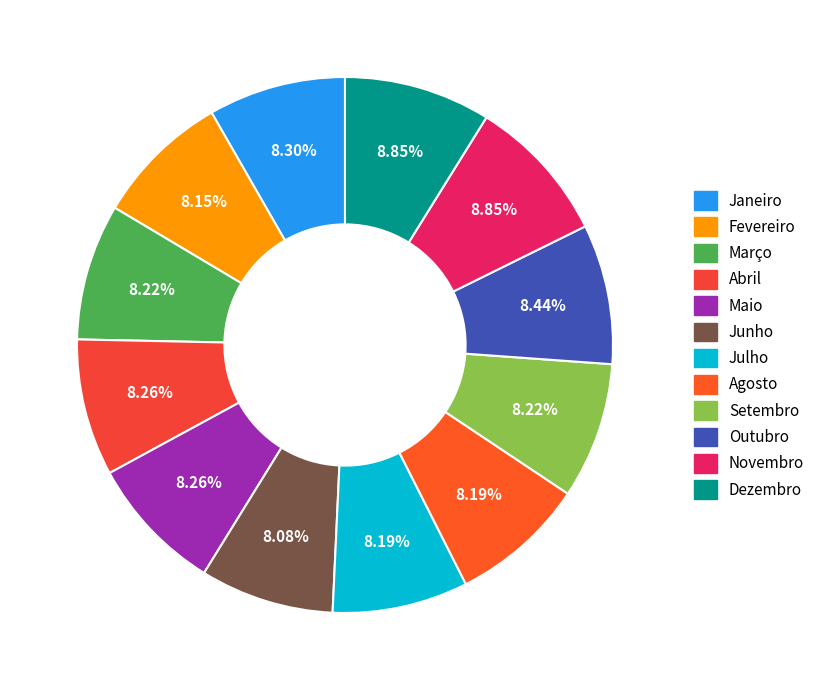

Which category has the smallest portion of the pie?

Junho